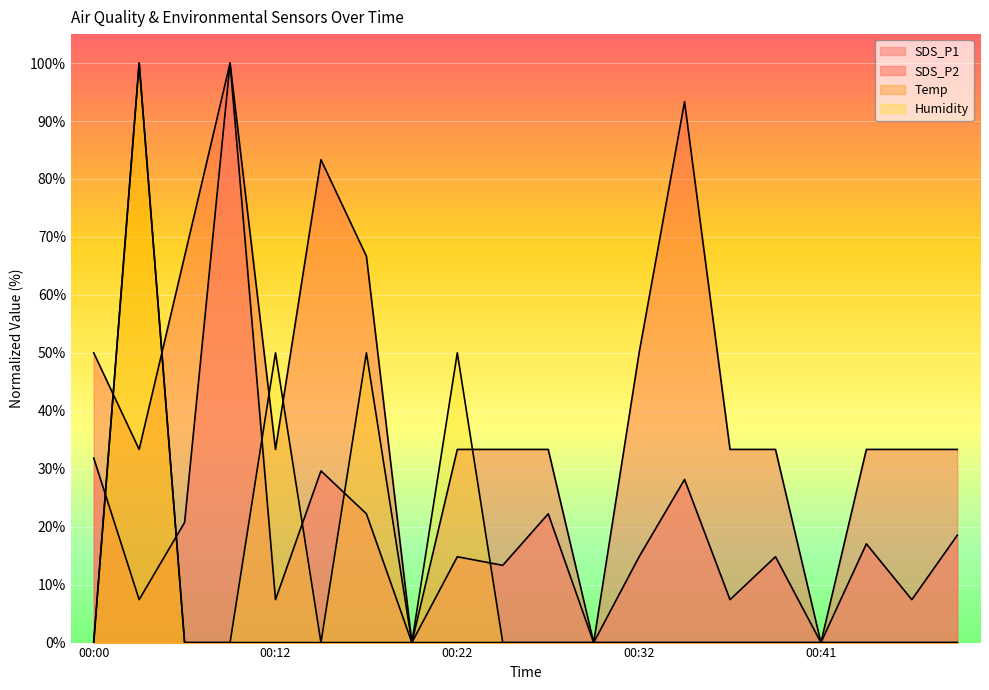

What is the sum of all Temp values?

100.0